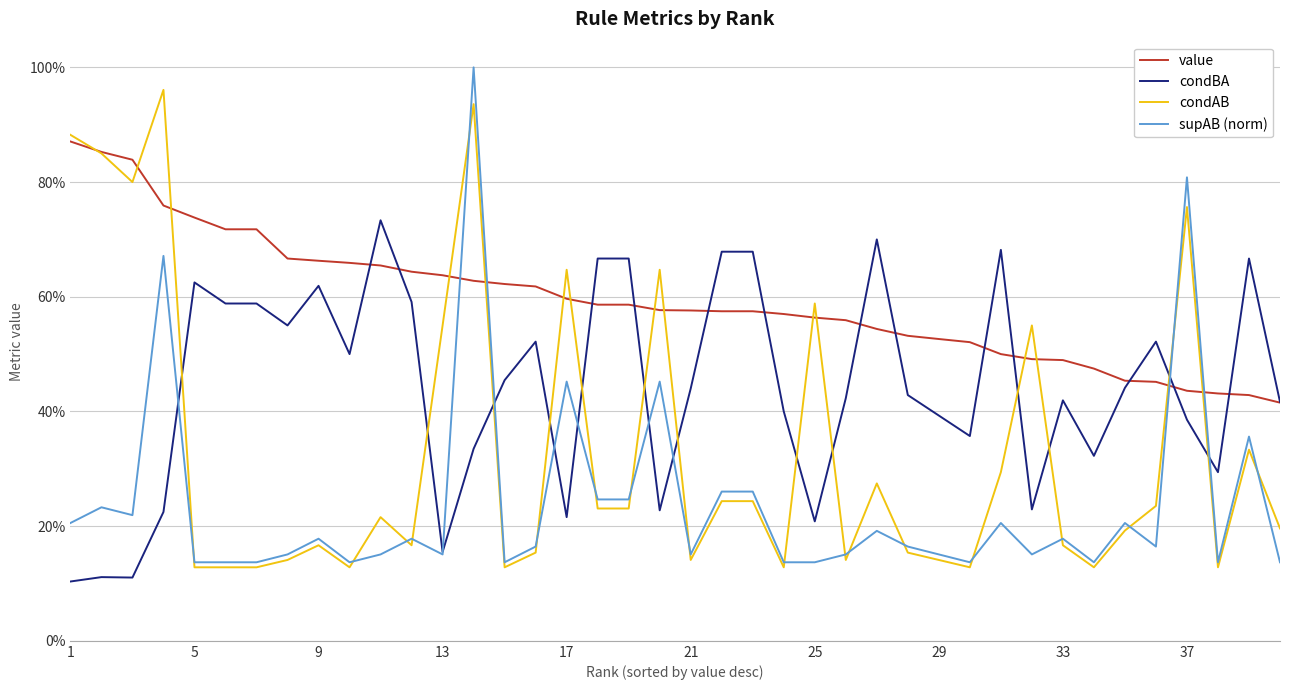

True or false: condAB and supAB (norm) intersect in this chart.

True